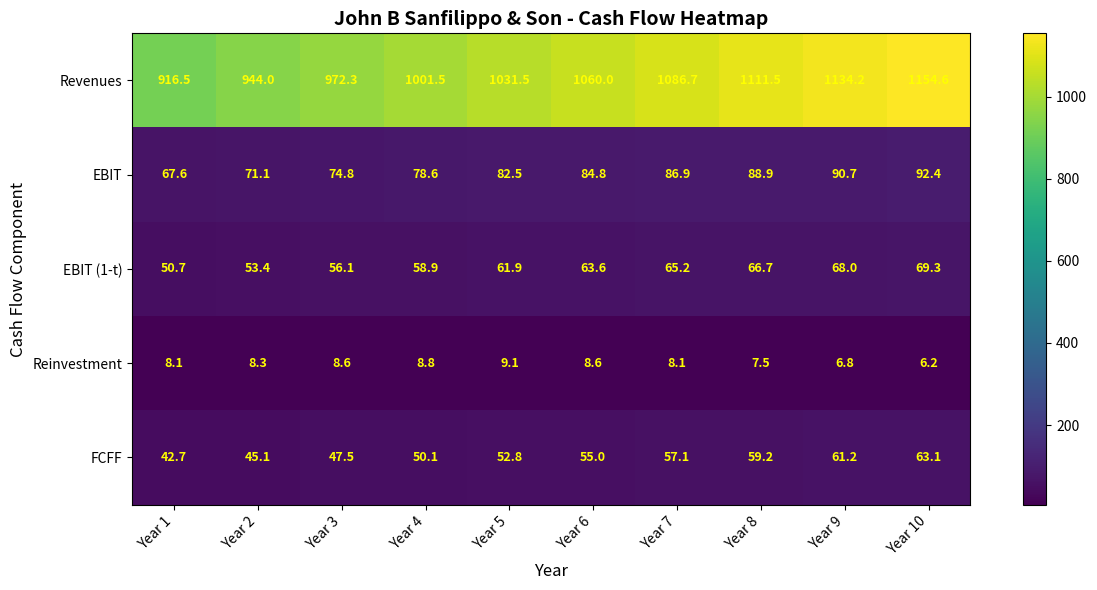

What is the spread (max minus min) of values at Year 9?

1127.4